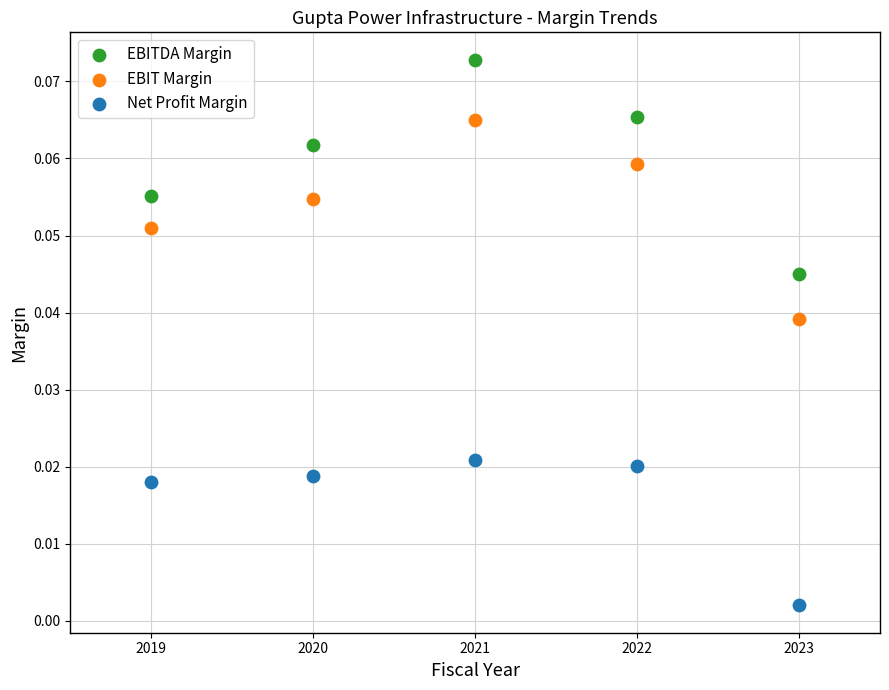

What is the X range (max minus min) for the scatter plot?

4.0